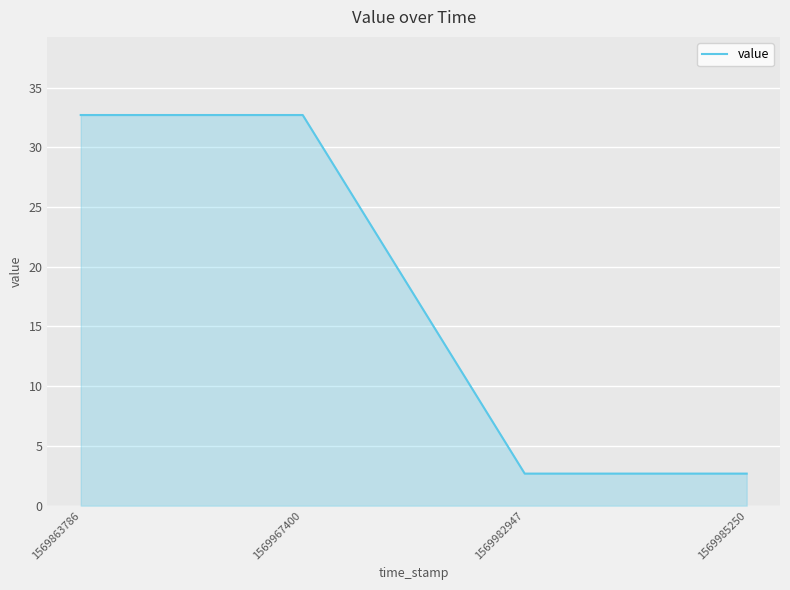

Reading right to left, list all the values displayed in this chart.

1569985250=2.7	1569982947=2.7	1569967400=32.7	1569863786=32.7